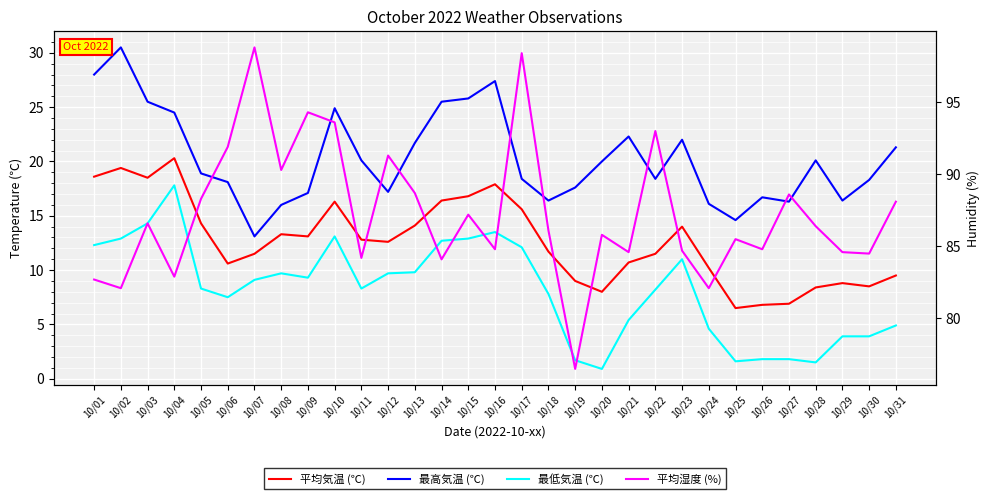

Which label corresponds to the largest value in the chart?

10/07